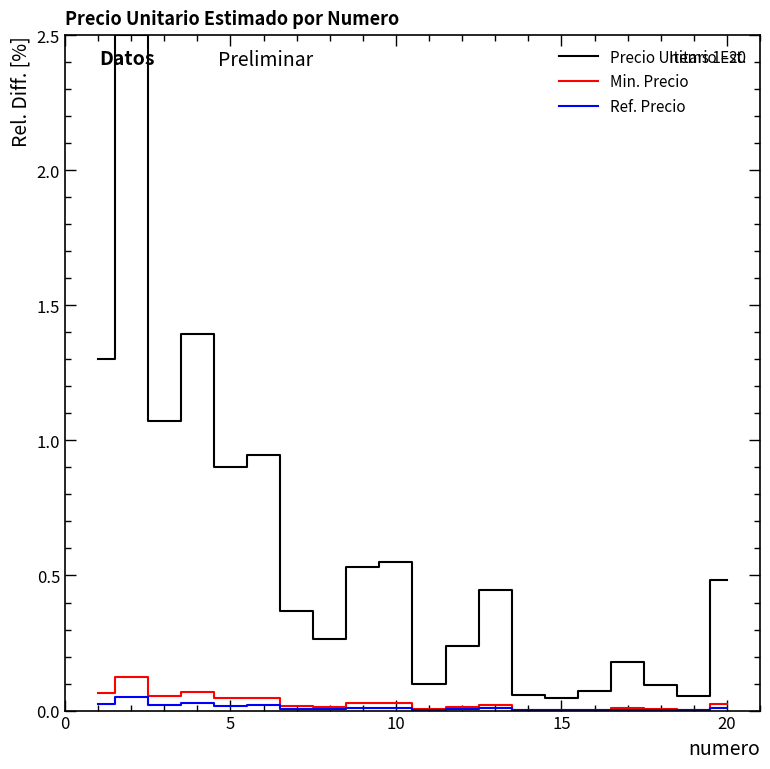

What is the maximum value shown in the chart?

2.5